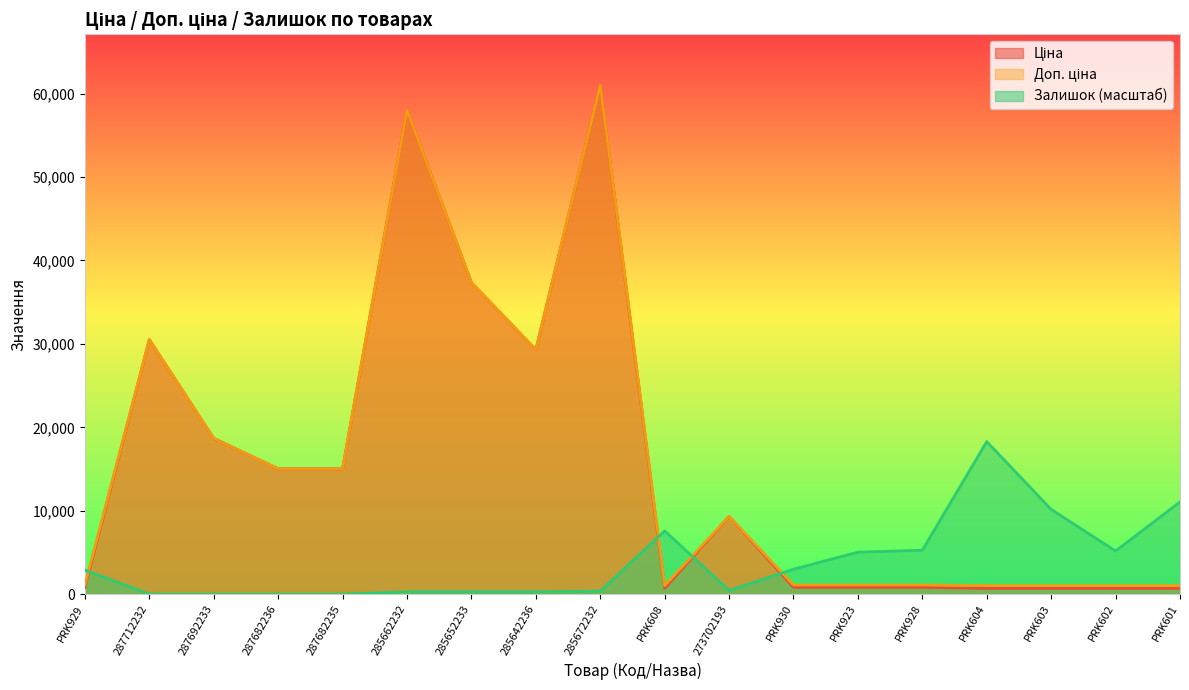

What is the value of the Ціна point at the 5th from the left?

15019.2